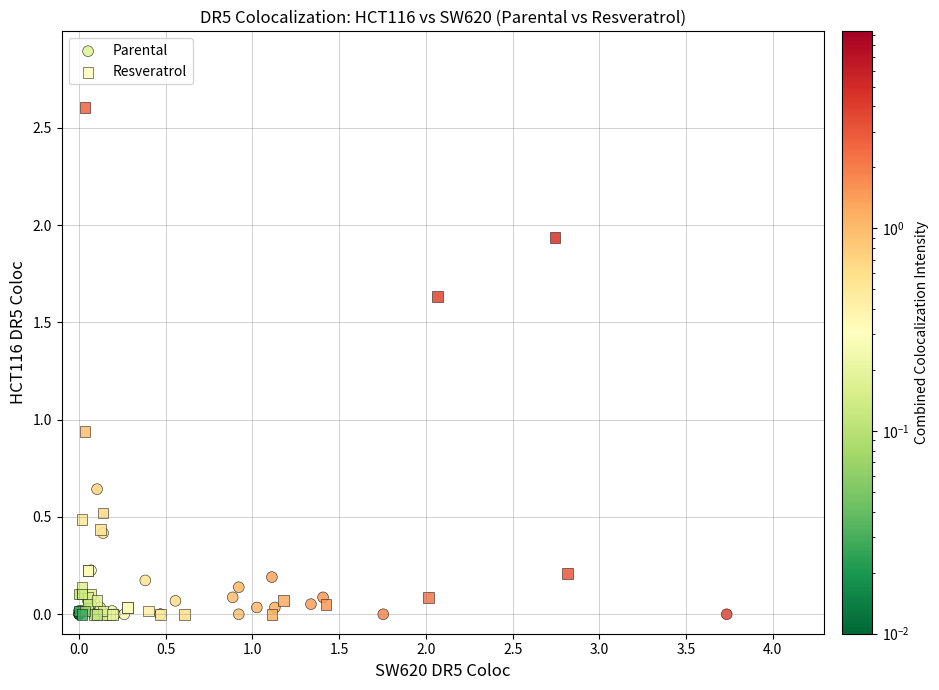

Which series has the largest Y range (max minus min)?

Resveratrol